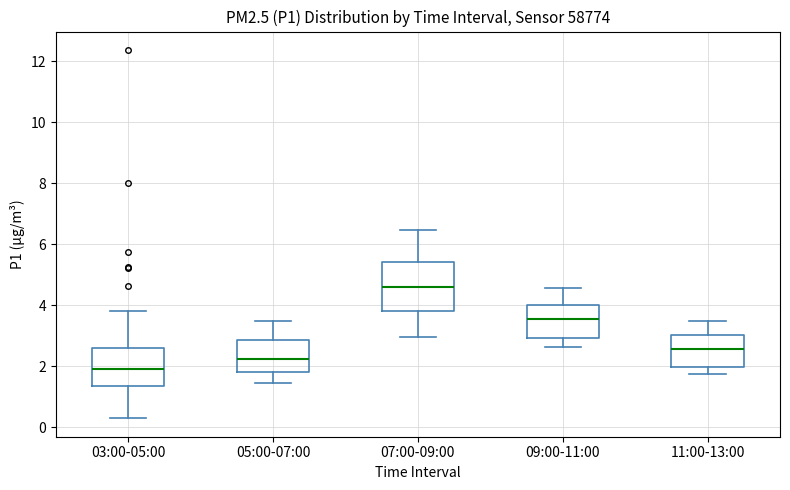

Reading left to right, read every box against the y-axis: the position of its median line, the range the box covers, and the ends of its whiskers. The values are not printed on the chart, so give them approximately, as read against the axis.

03:00-05:00: median 2.0, box 1.4 to 2.6, whiskers 0.4 to 3.8
05:00-07:00: median 2.2, box 1.8 to 2.8, whiskers 1.4 to 3.6
07:00-09:00: median 4.6, box 3.8 to 5.4, whiskers 3.0 to 6.4
09:00-11:00: median 3.6, box 3.0 to 4.0, whiskers 2.6 to 4.6
11:00-13:00: median 2.6, box 2.0 to 3.0, whiskers 1.8 to 3.4